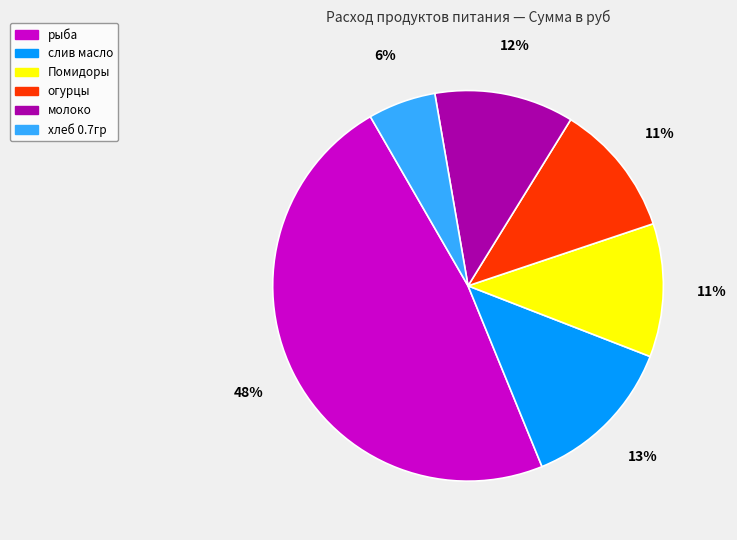

Between рыба and огурцы, which is larger?

рыба